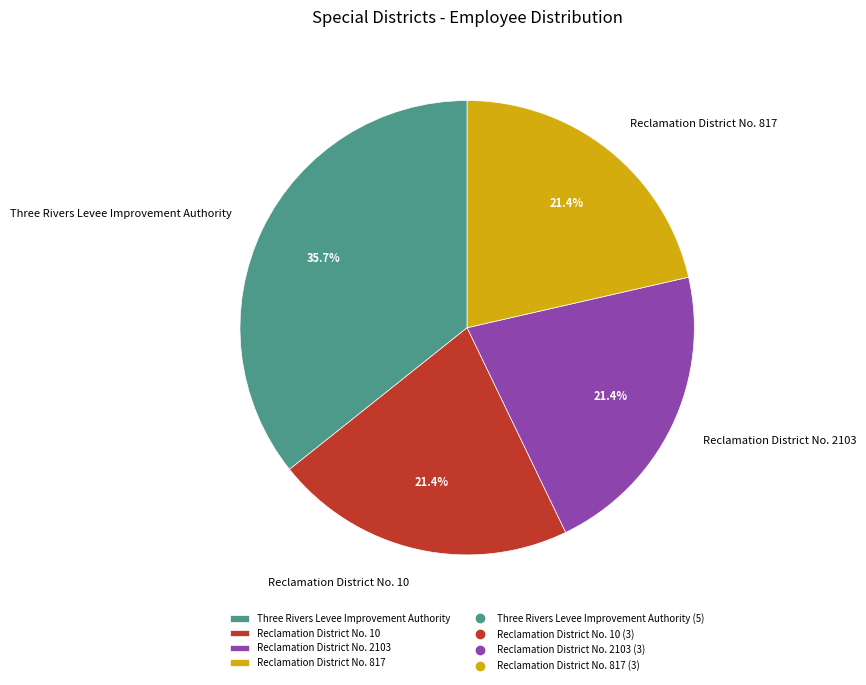

To the nearest percent, what is the average slice percentage?

25%